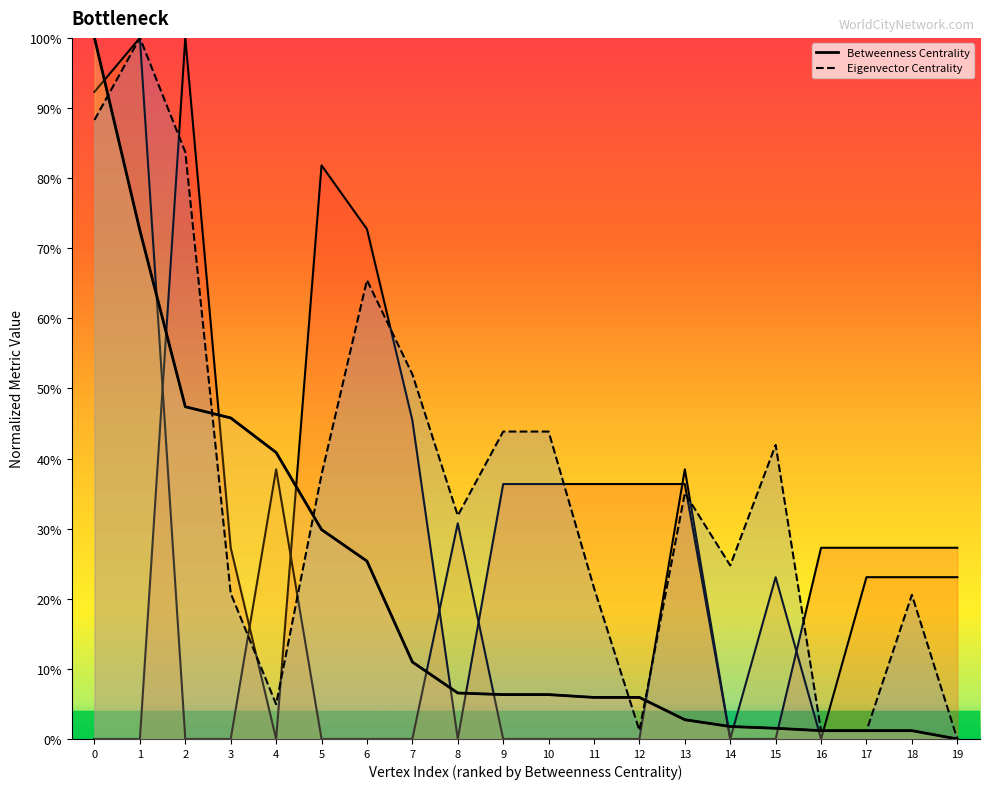

How many lines are shown in the chart?

2